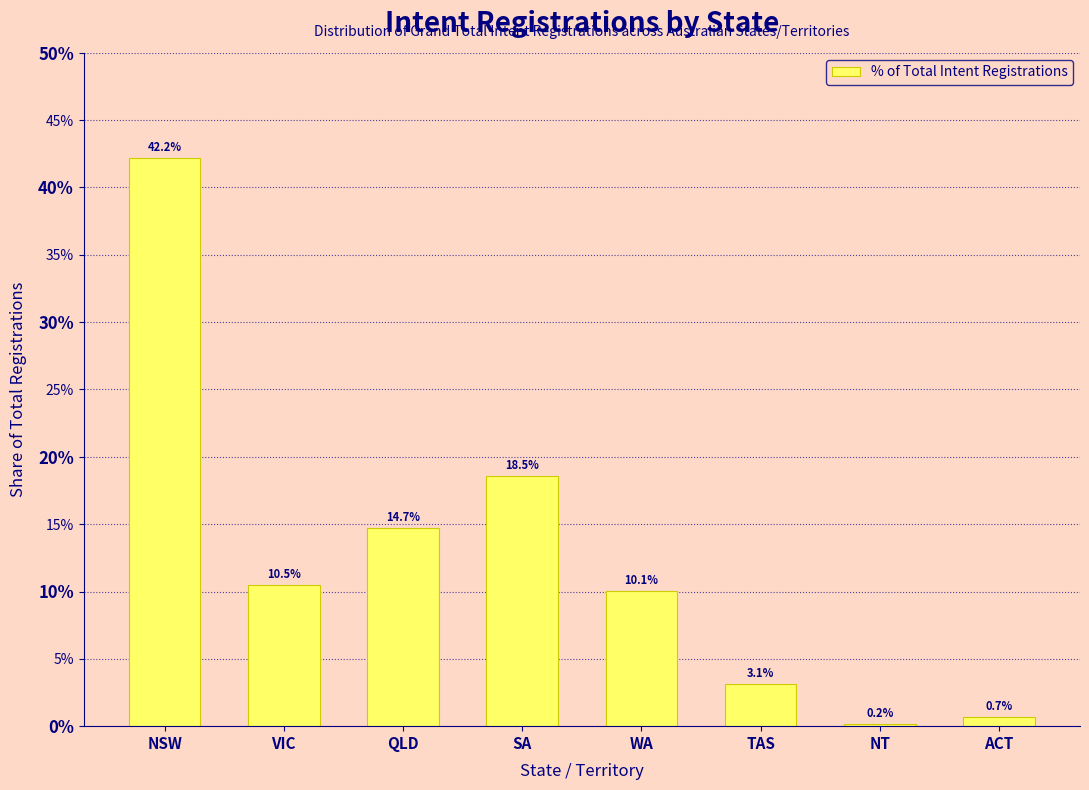

Are the bars horizontal?

No